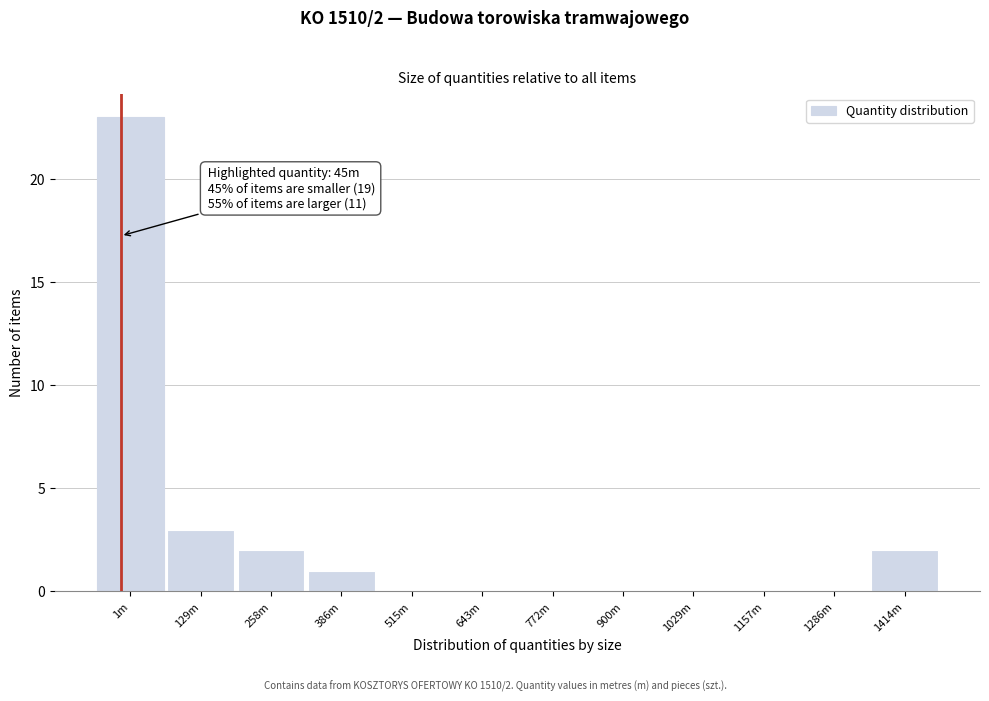

Reading left to right, extract all data points from this chart.

1m=23	129m=3	258m=2	386m=1	515m=0	643m=0	772m=0	900m=0	1029m=0	1157m=0	1286m=0	1414m=2